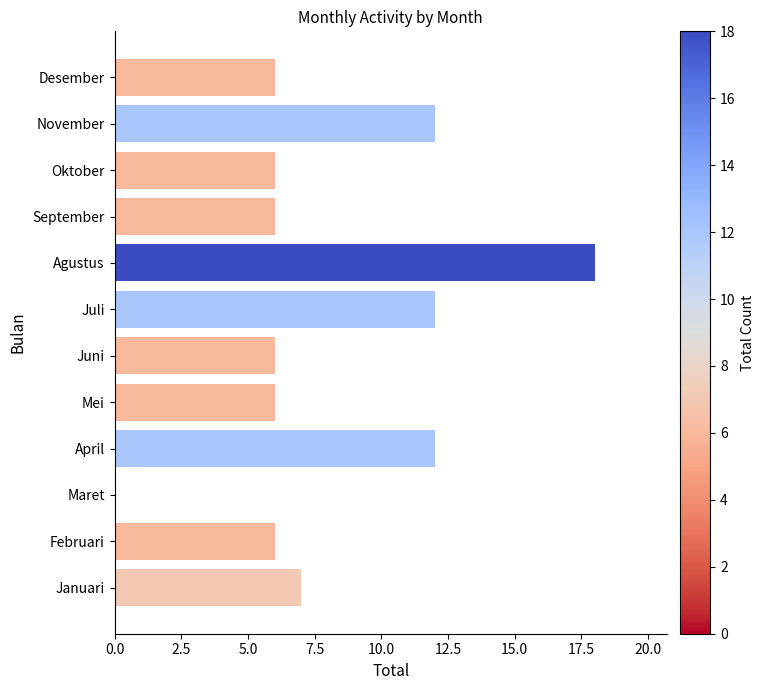

Which category has the highest value across all series?

Agustus